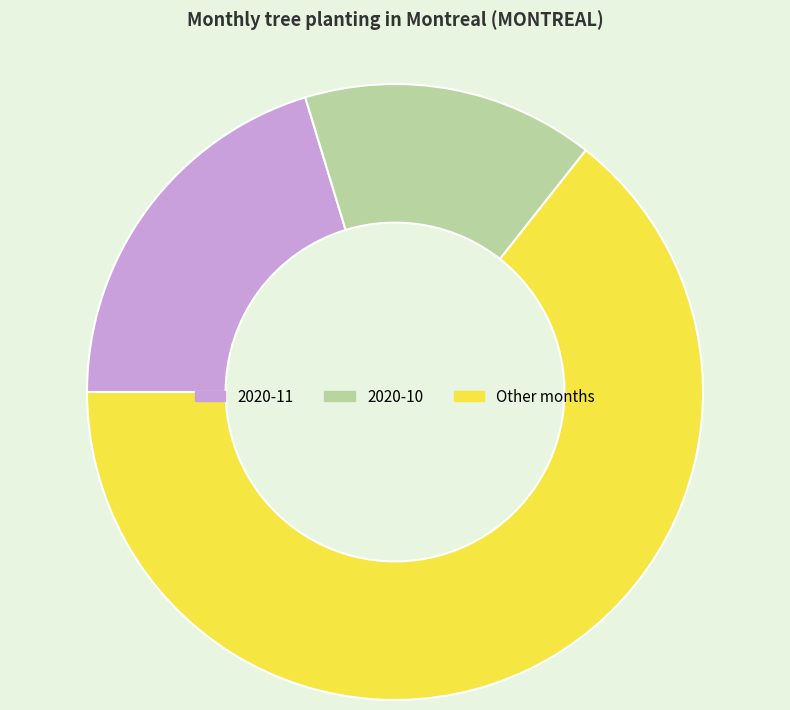

Does 2020-10 account for over 50% of the chart?

No